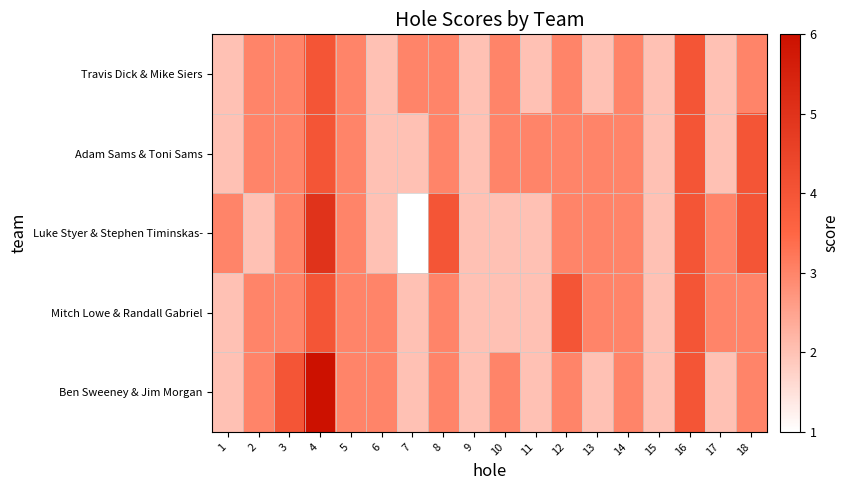

At how many categories does at least one series exceed 3?

6